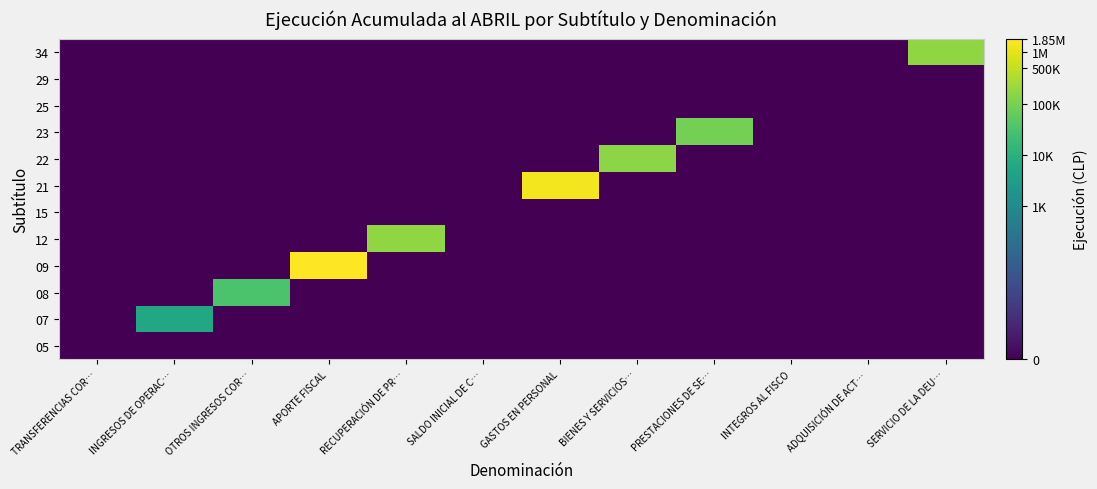

Which label corresponds to the largest value in the chart?

APORTE FISCAL